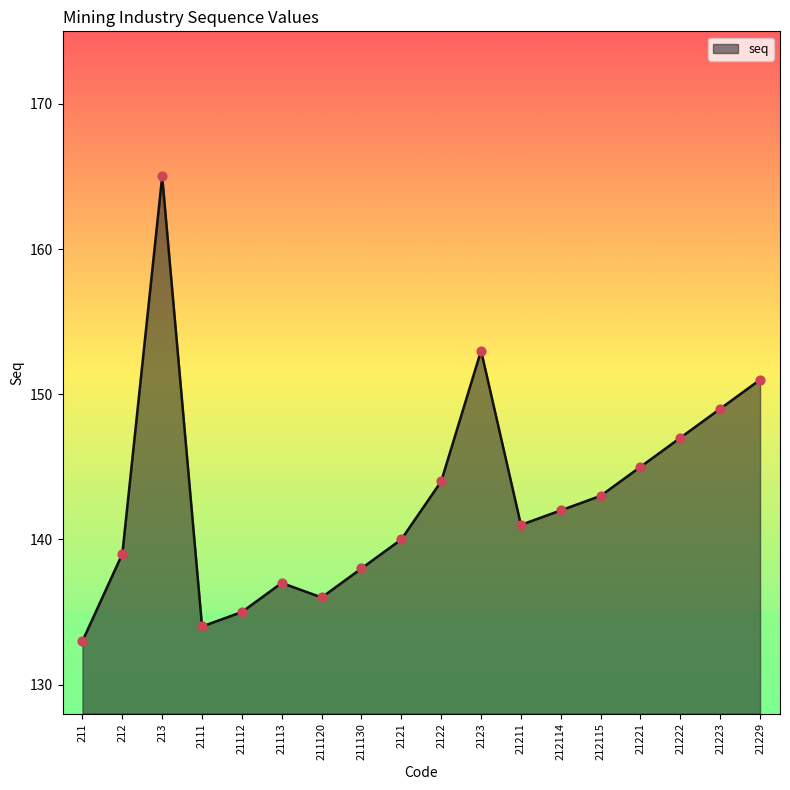

What is the change in value from 21211 to 21222?

+6